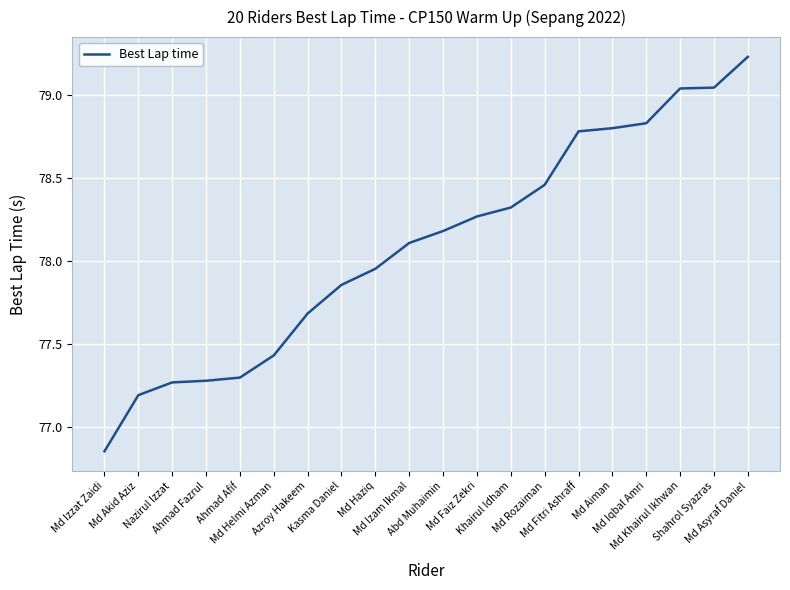

Between Shahrol Syazras and Md Aiman, which is larger?

Shahrol Syazras